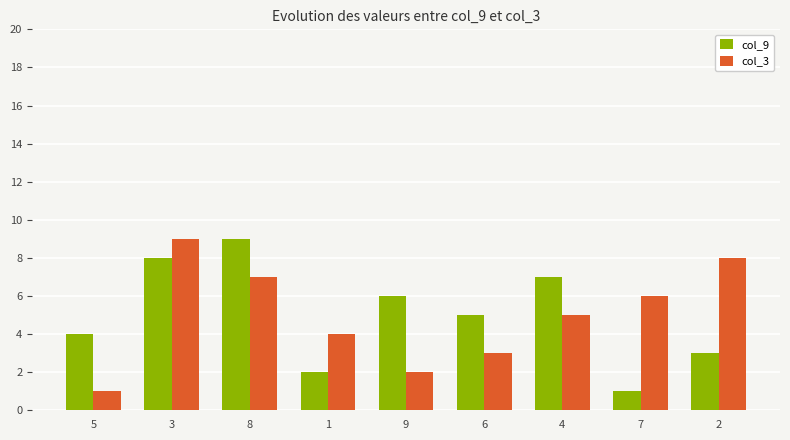

Rank the categories by col_9 value from highest to lowest.

8, 3, 4, 9, 6, 5, 2, 1, 7